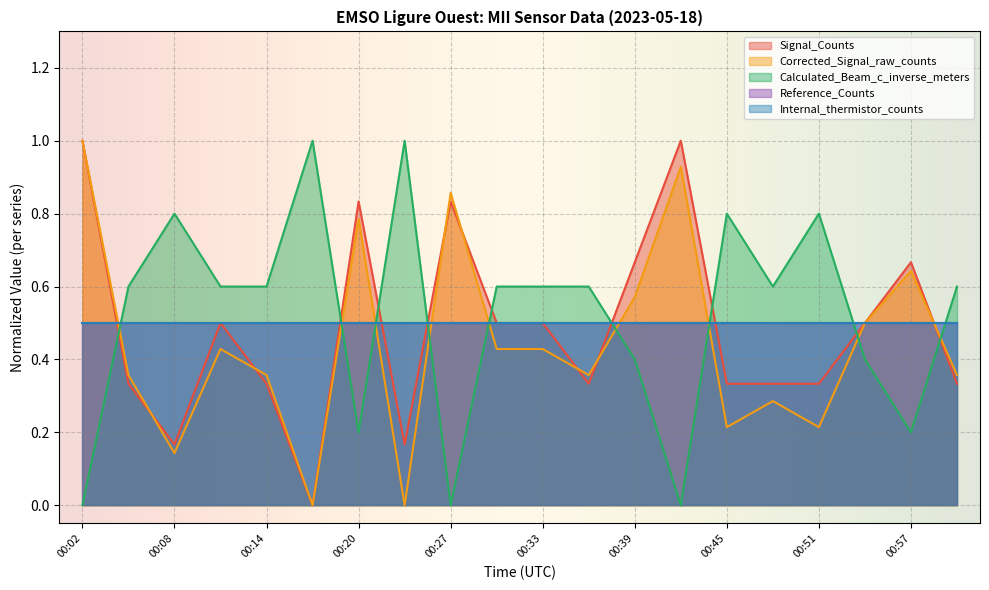

In Corrected_Signal_raw_counts, how many points are lower than both neighbors (excluding endpoints)?

6